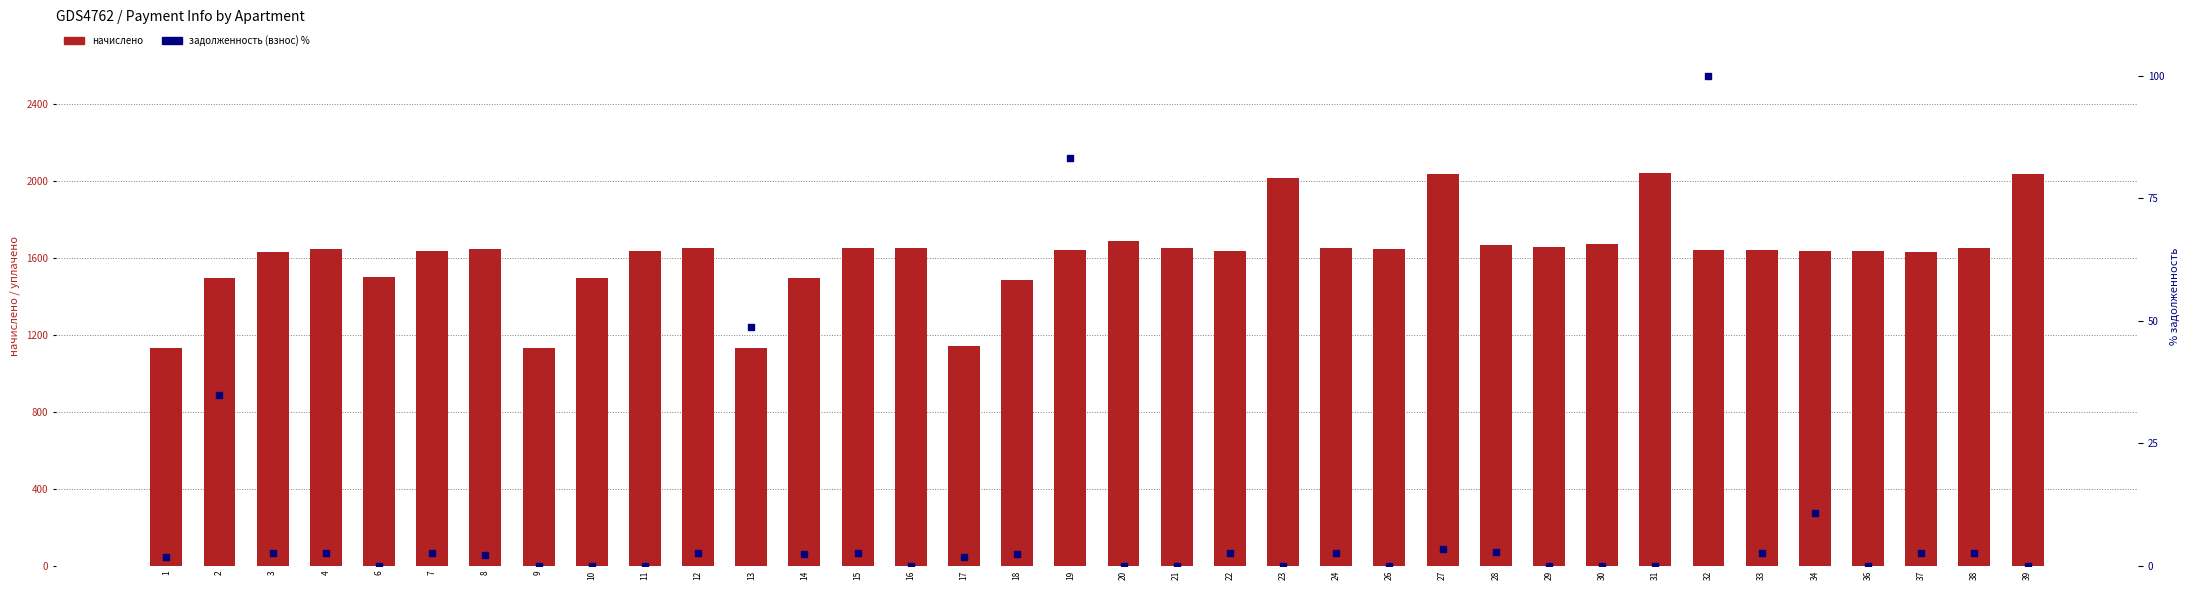

What are all the series names shown in the legend?

начислено, задолженность (взнос) %